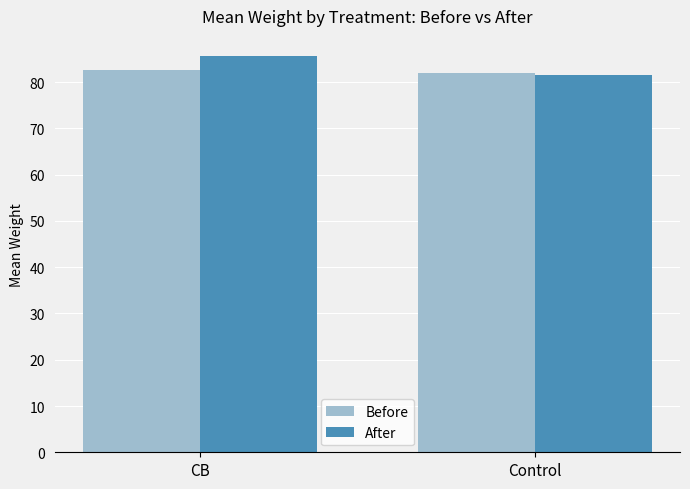

What is the difference between the maximum and minimum values in the After series?

4.1